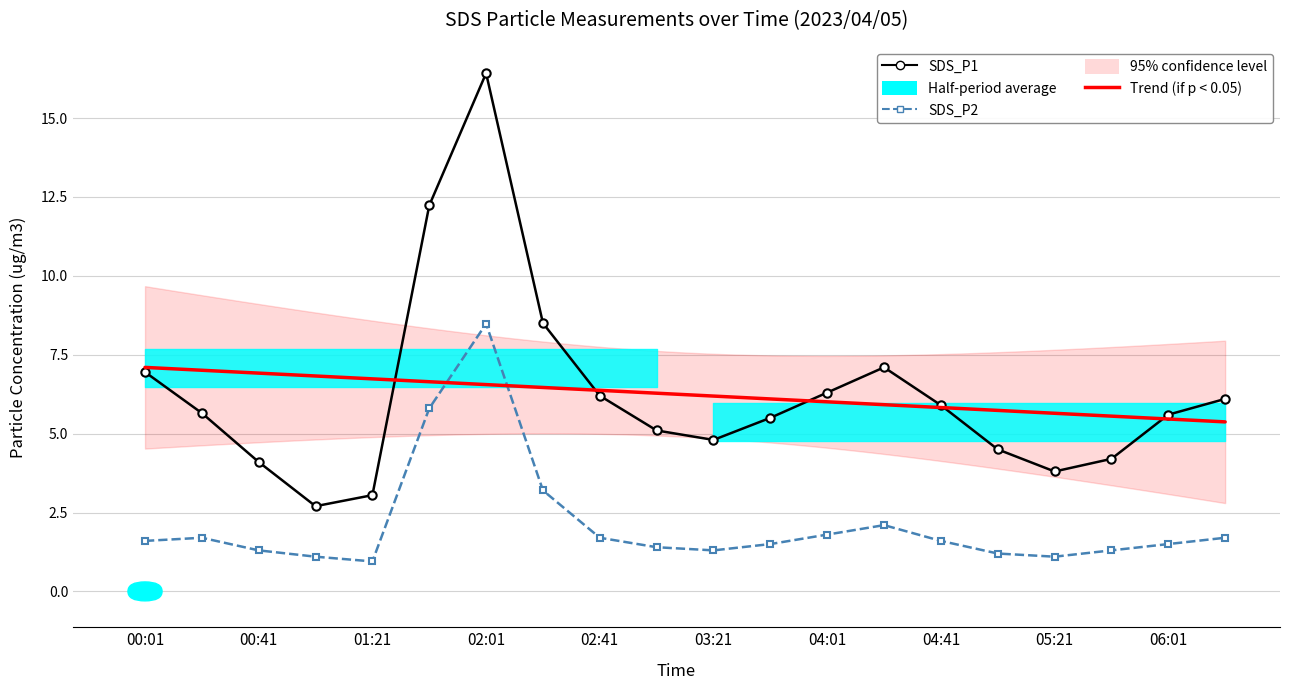

The SDS_P1 series shows 4.1 at 02:21. True or false?

False